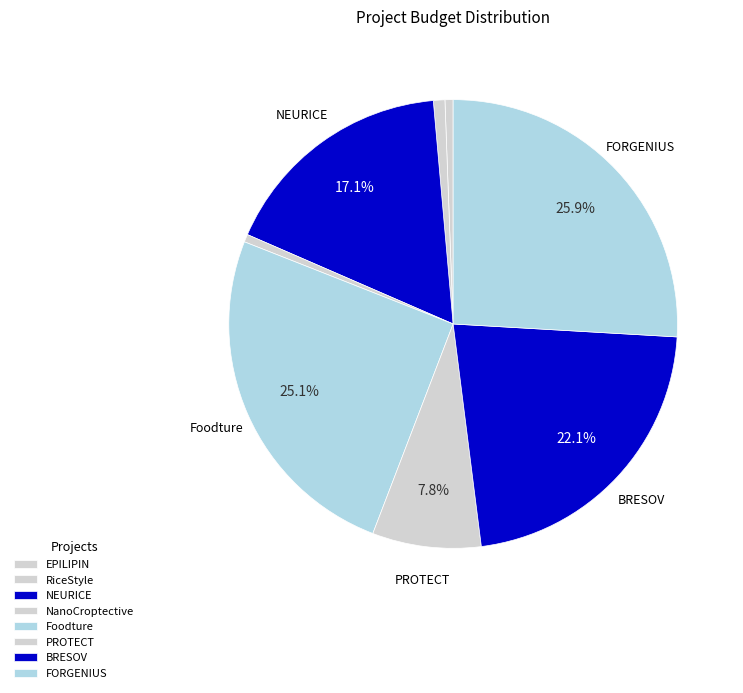

To the nearest percent, what is the difference between the largest and smallest slice percentages?

25%